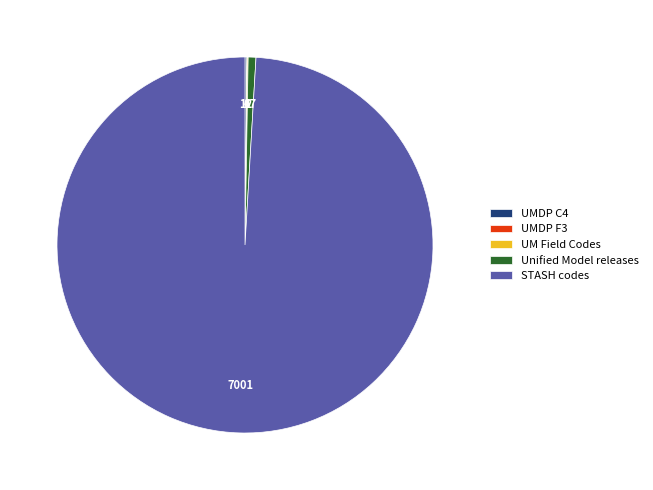

Combined, do STASH codes and Unified Model releases account for over 50%?

Yes